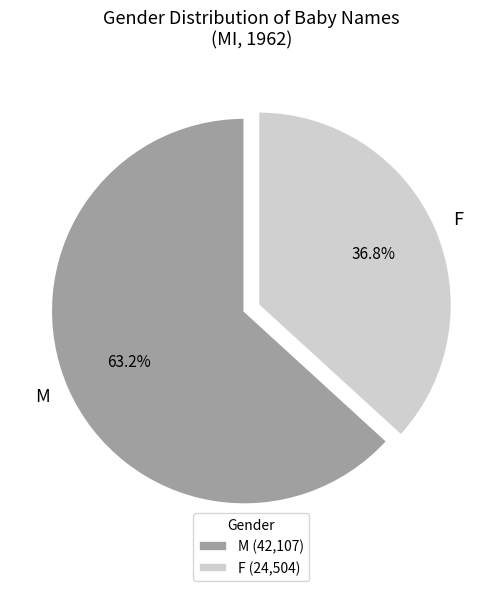

How many segments does this pie chart have?

2